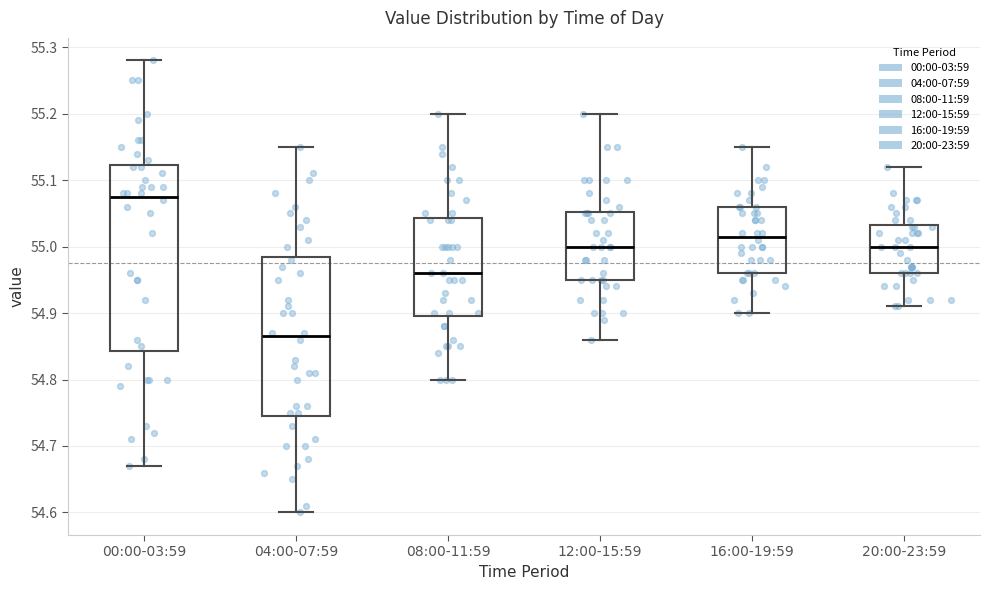

Where does the lower whisker of the box for 04:00-07:59 end on the y-axis? The values are not printed on the chart, so give them approximately, as read against the axis.

54.60